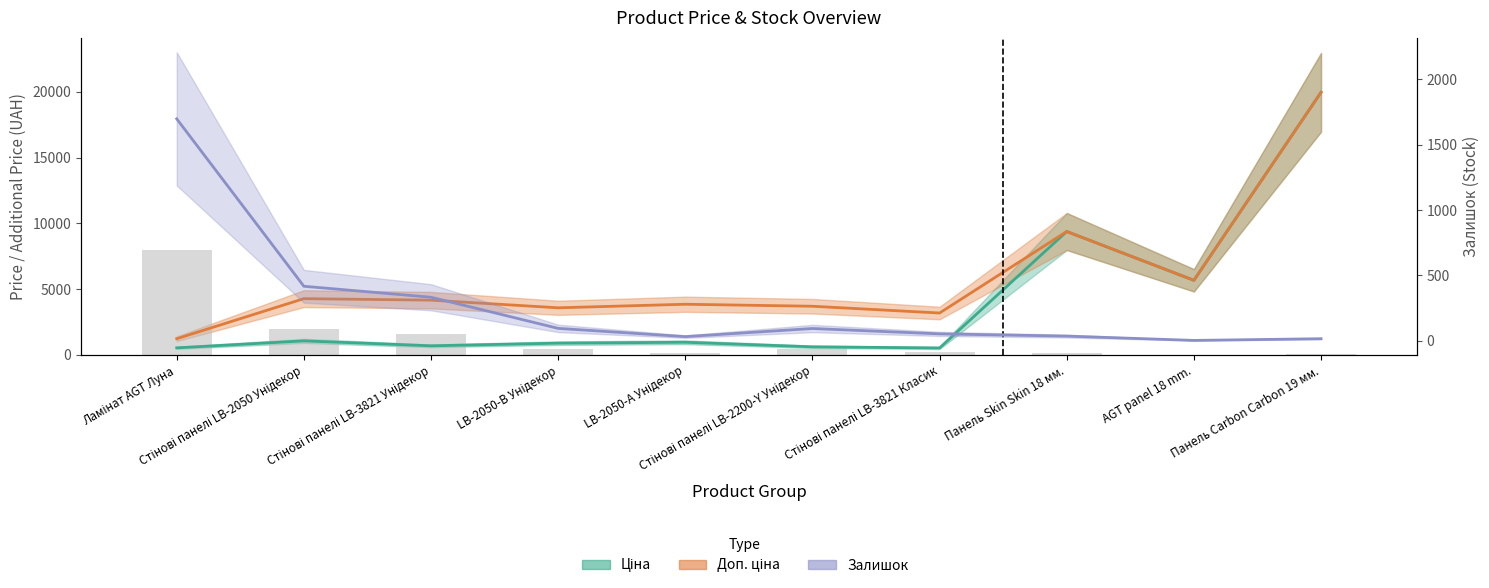

Are the bars horizontal?

No